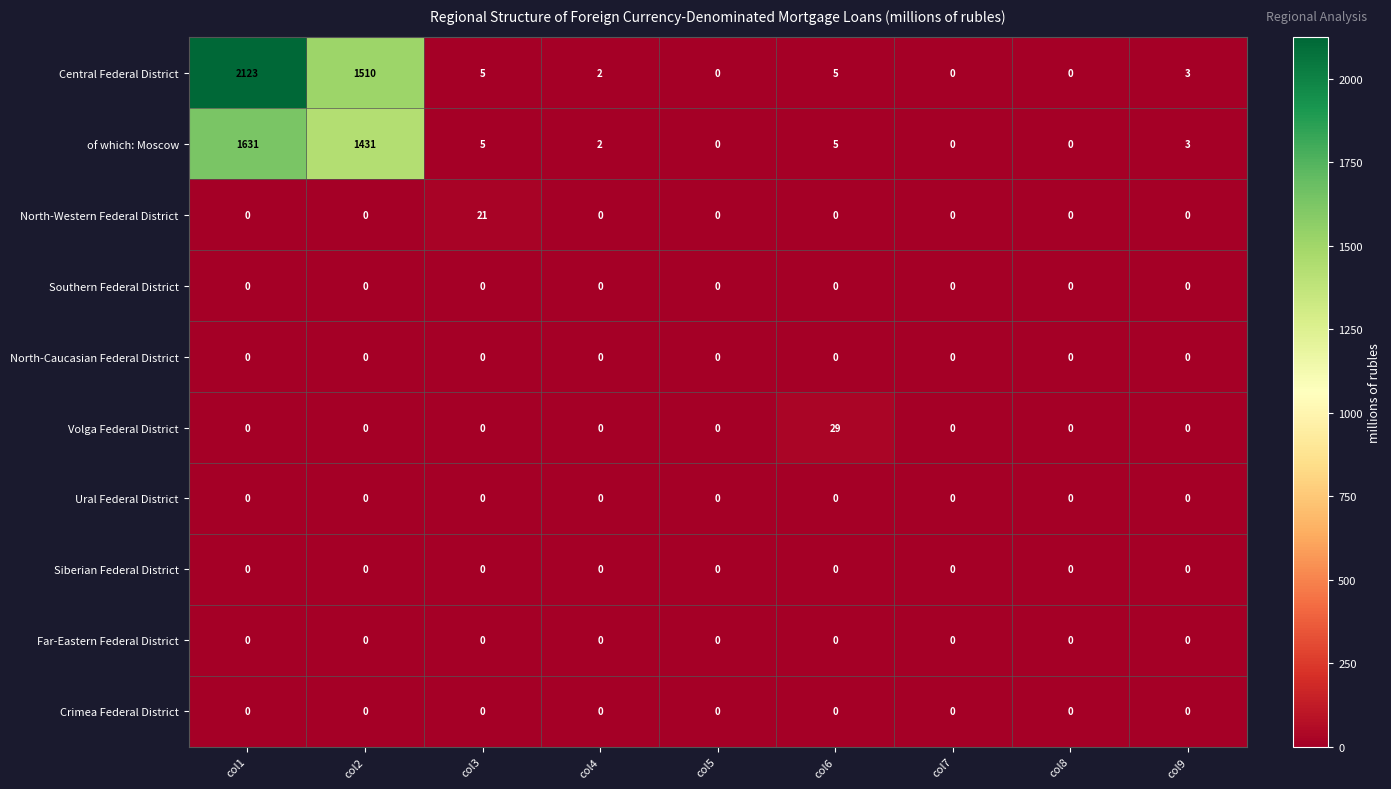

Count the number of categories in the chart.

9